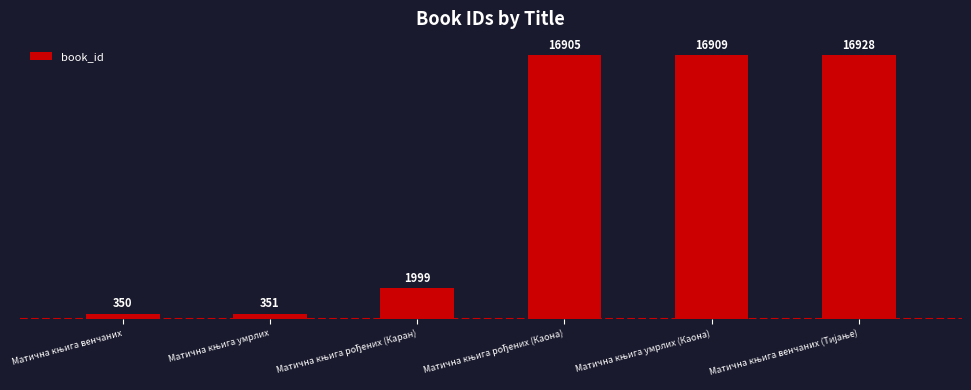

Reading left to right, list all the values displayed in this chart.

350	351	1999	16905	16909	16928